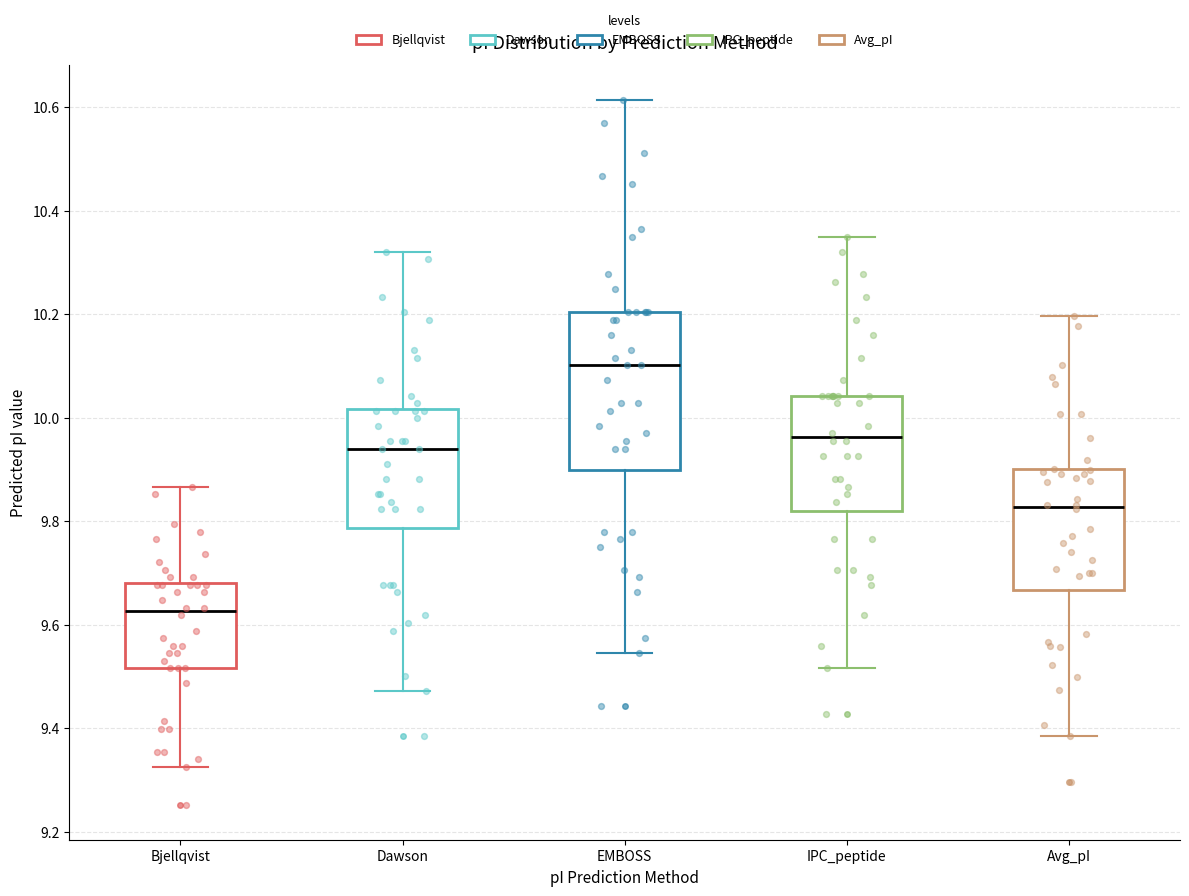

Reading left to right, transcribe this box plot: for each box, give where its median line is, the range the box spans, and where its two whiskers end, as read against the y-axis. The values are not printed on the chart, so give them approximately, as read against the axis.

Bjellqvist: median 9.62, box 9.52 to 9.68, whiskers 9.32 to 9.86
Dawson: median 9.94, box 9.78 to 10.02, whiskers 9.48 to 10.32
EMBOSS: median 10.10, box 9.90 to 10.20, whiskers 9.54 to 10.62
IPC_peptide: median 9.96, box 9.82 to 10.04, whiskers 9.52 to 10.36
Avg_pI: median 9.82, box 9.66 to 9.90, whiskers 9.38 to 10.20